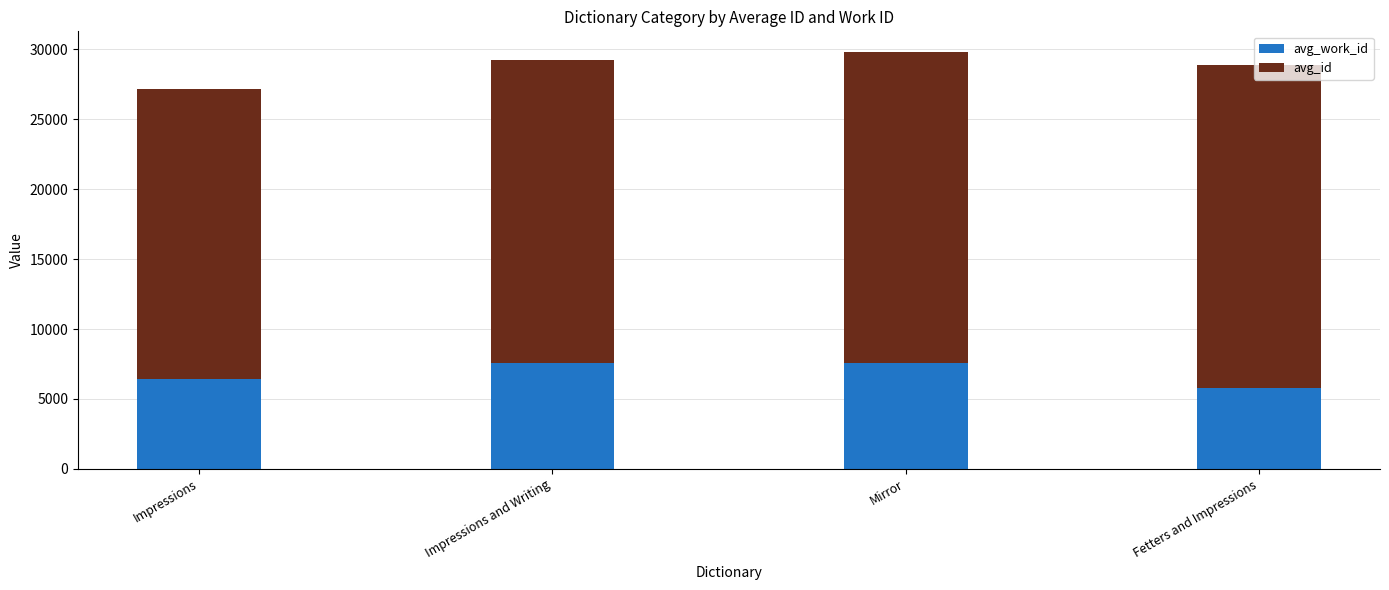

What are all the series names shown in the legend?

avg_work_id, avg_id